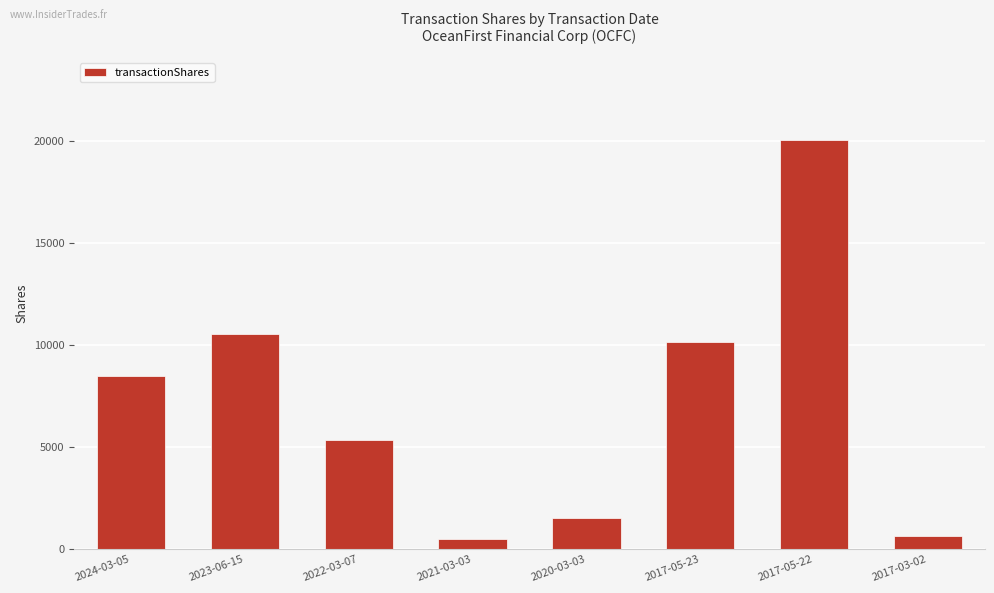

What is the difference between the maximum and second lowest values?

19424